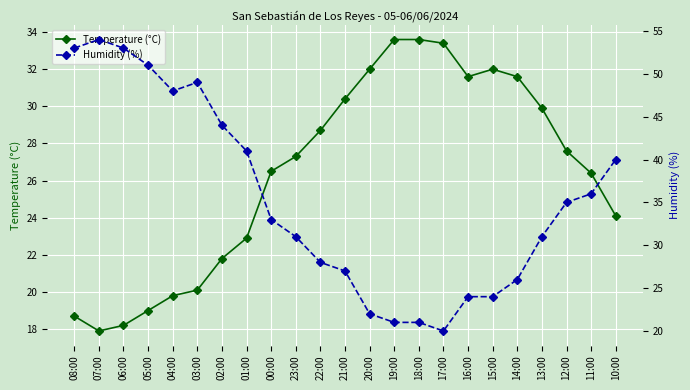

At which category is the sum across all series the highest?

07:00